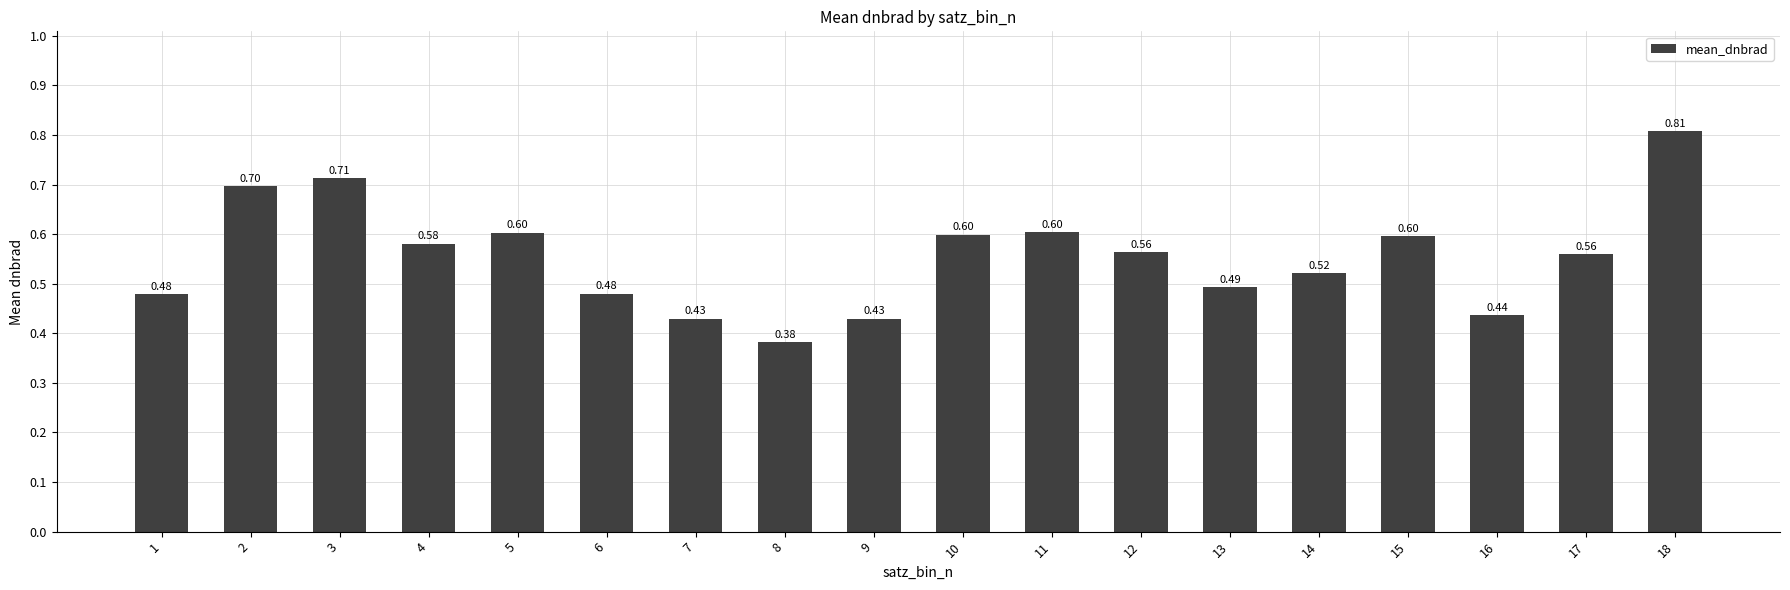

What is the sum of the values at 14 and 2?

1.2